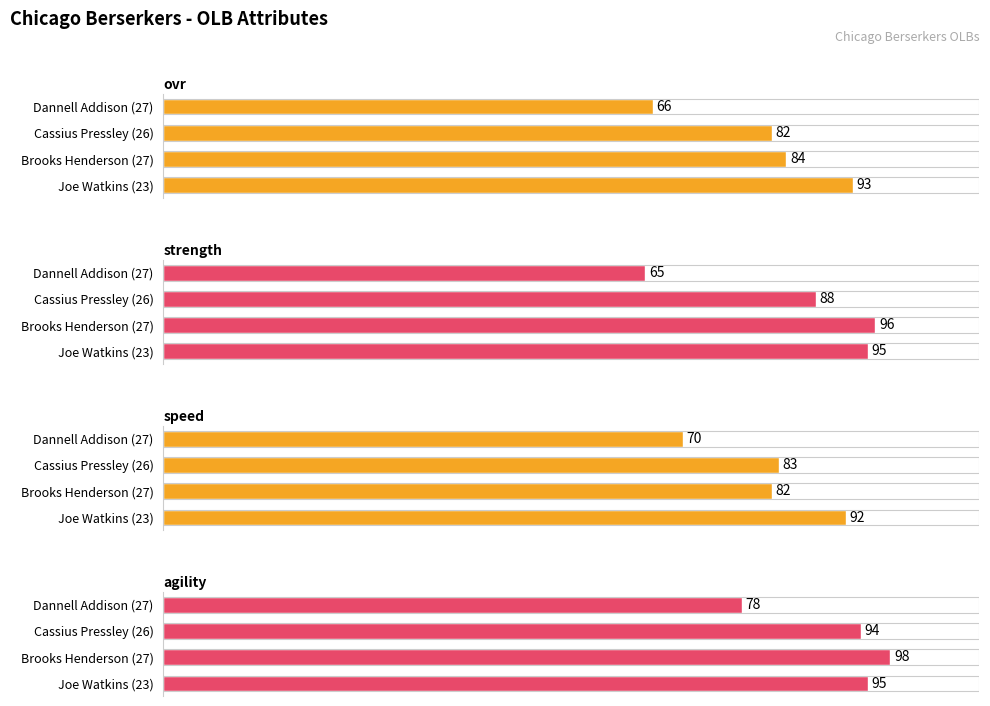

How many bars are there in total?

16